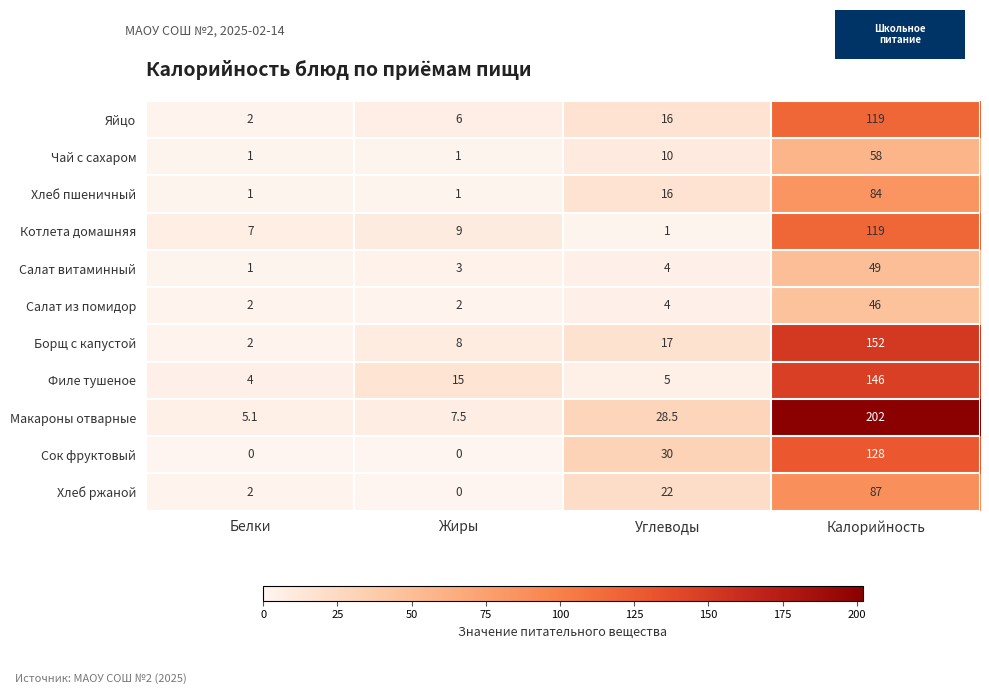

What is the approximate value of Борщ с капустой at Калорийность?

152.0